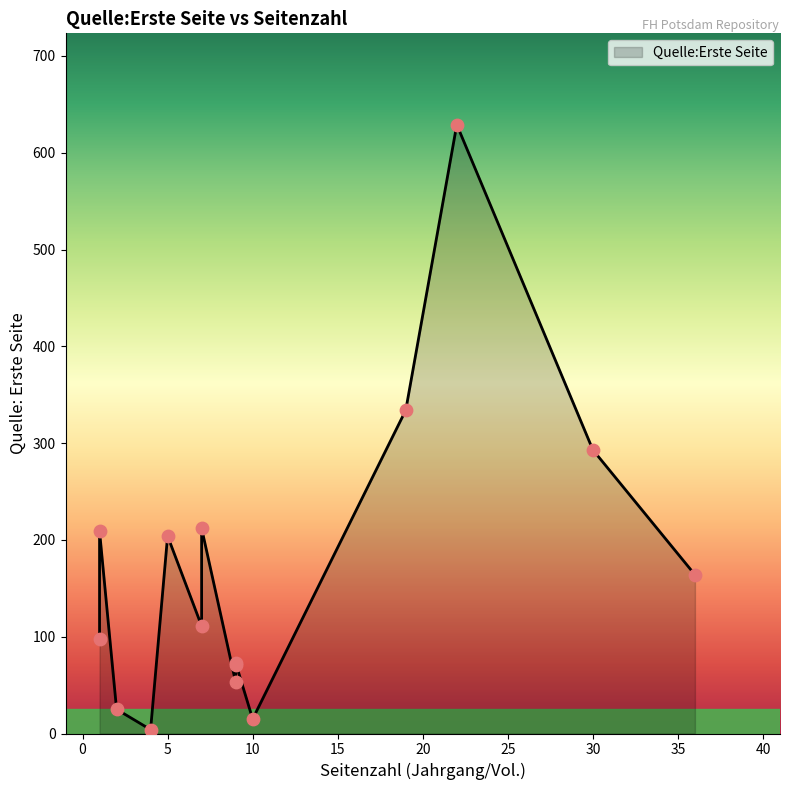

Approximately how many times larger is the value at 9 compared to 5?

0.4